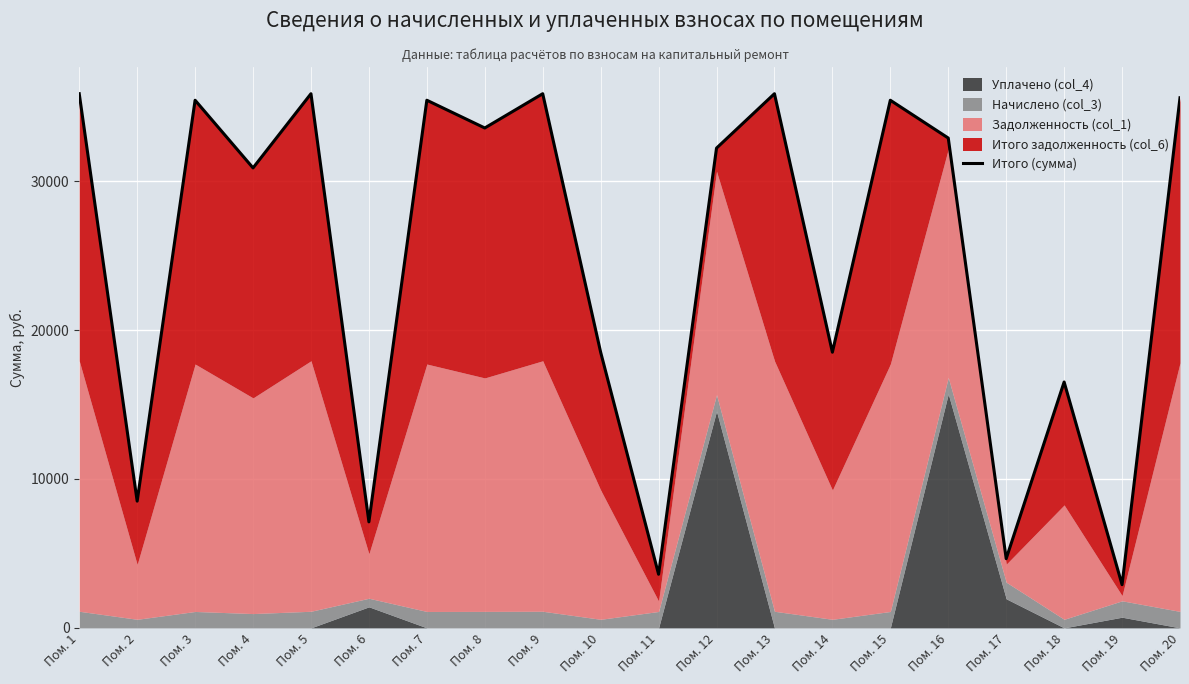

What is the value of the 4th point from the left?

30885.8